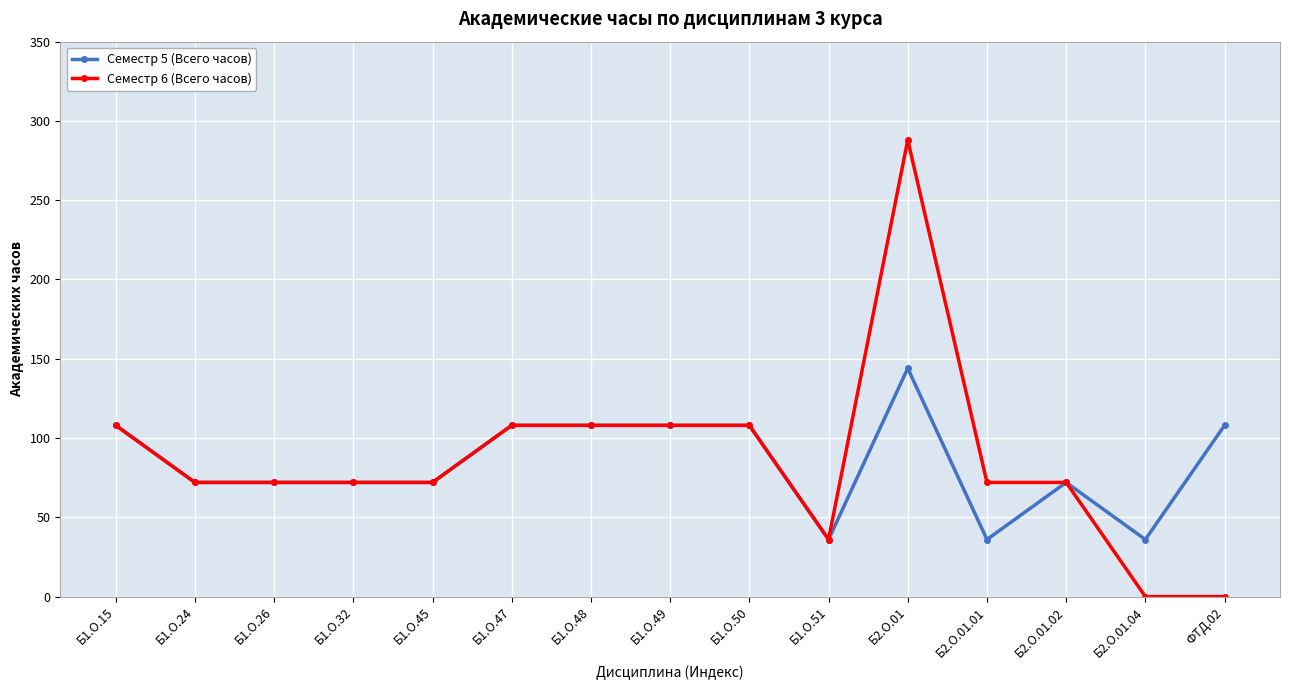

Is the value of Семестр 5 (Всего часов) at Б1.О.47 greater than the value of Семестр 6 (Всего часов) at Б1.О.26?

Yes